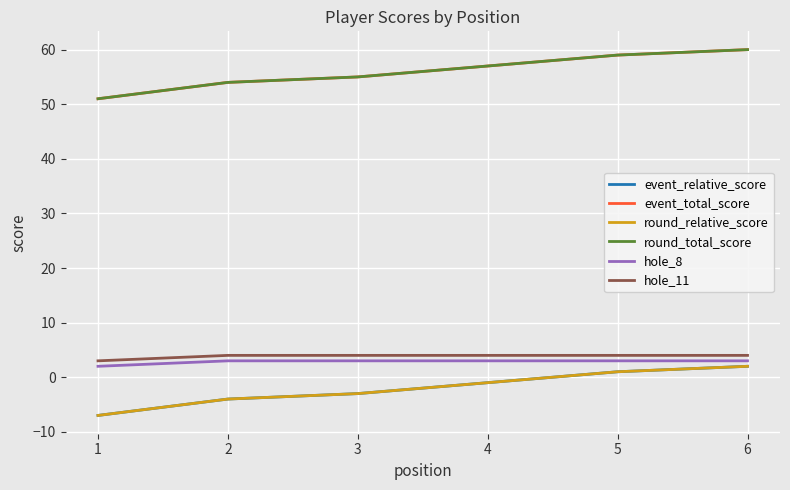

How many event_relative_score values are between -4 and 1?

4